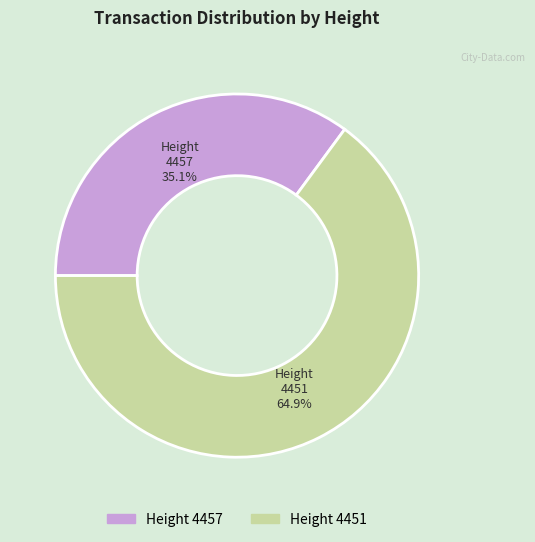

Is there a majority slice in this chart?

Yes